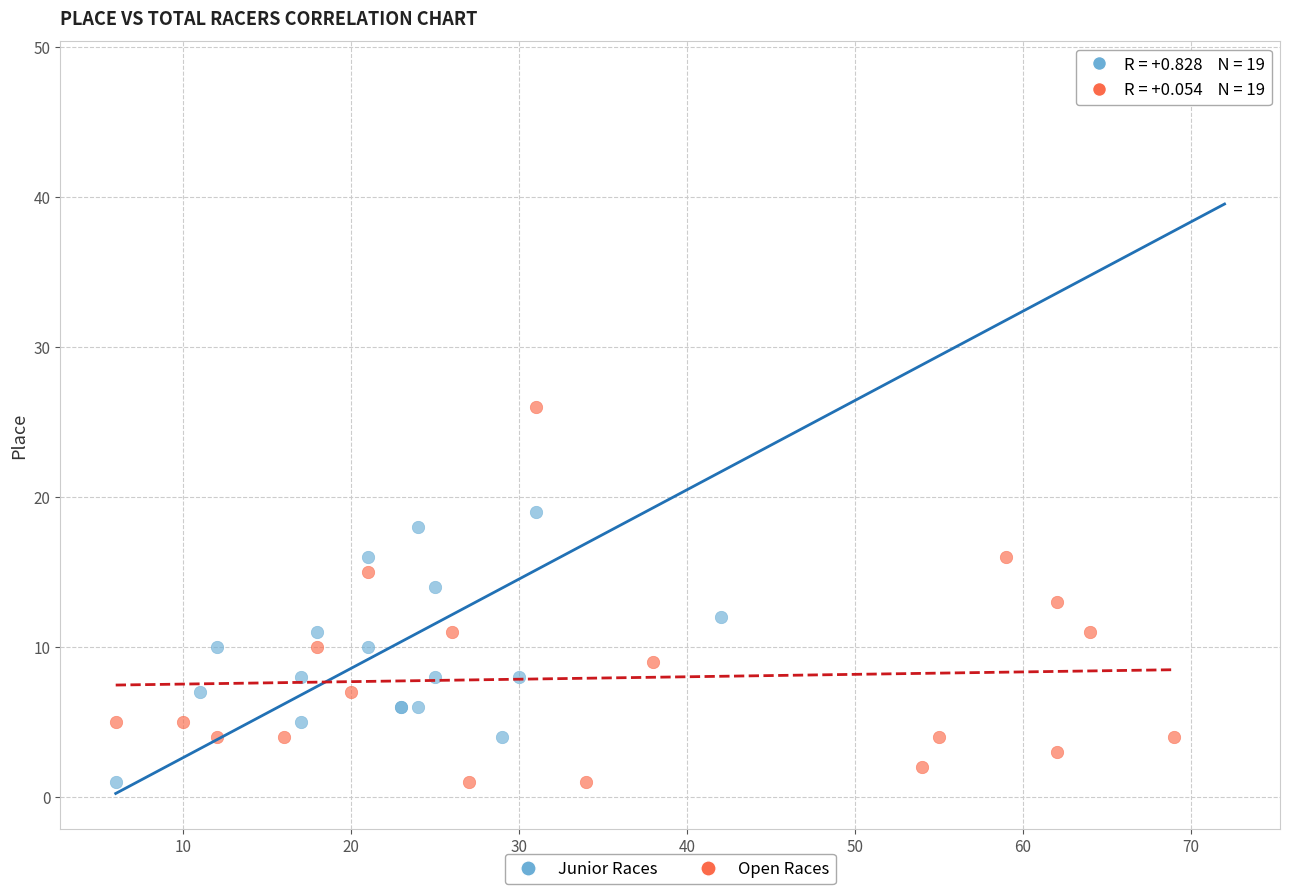

Which series contains the highest Y value?

Junior Races